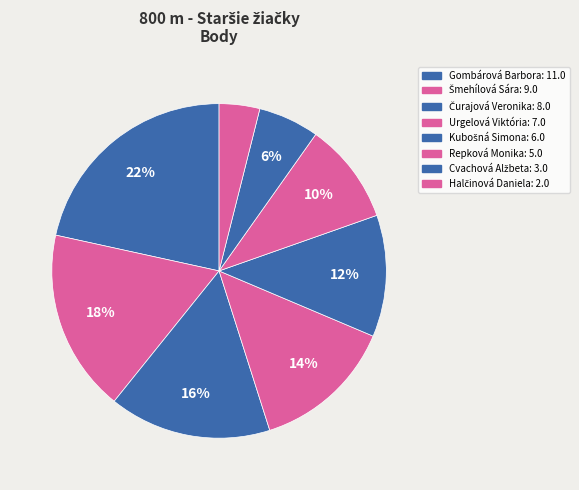

To the nearest percent, what percentage of the pie is Čurajová Veronika?

16%